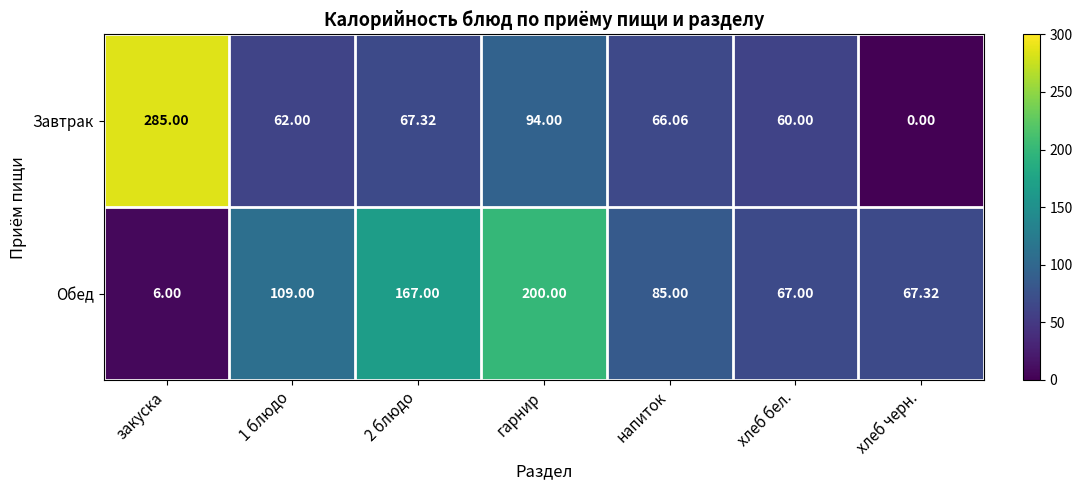

Which category has the highest value in the Завтрак series?

закуска